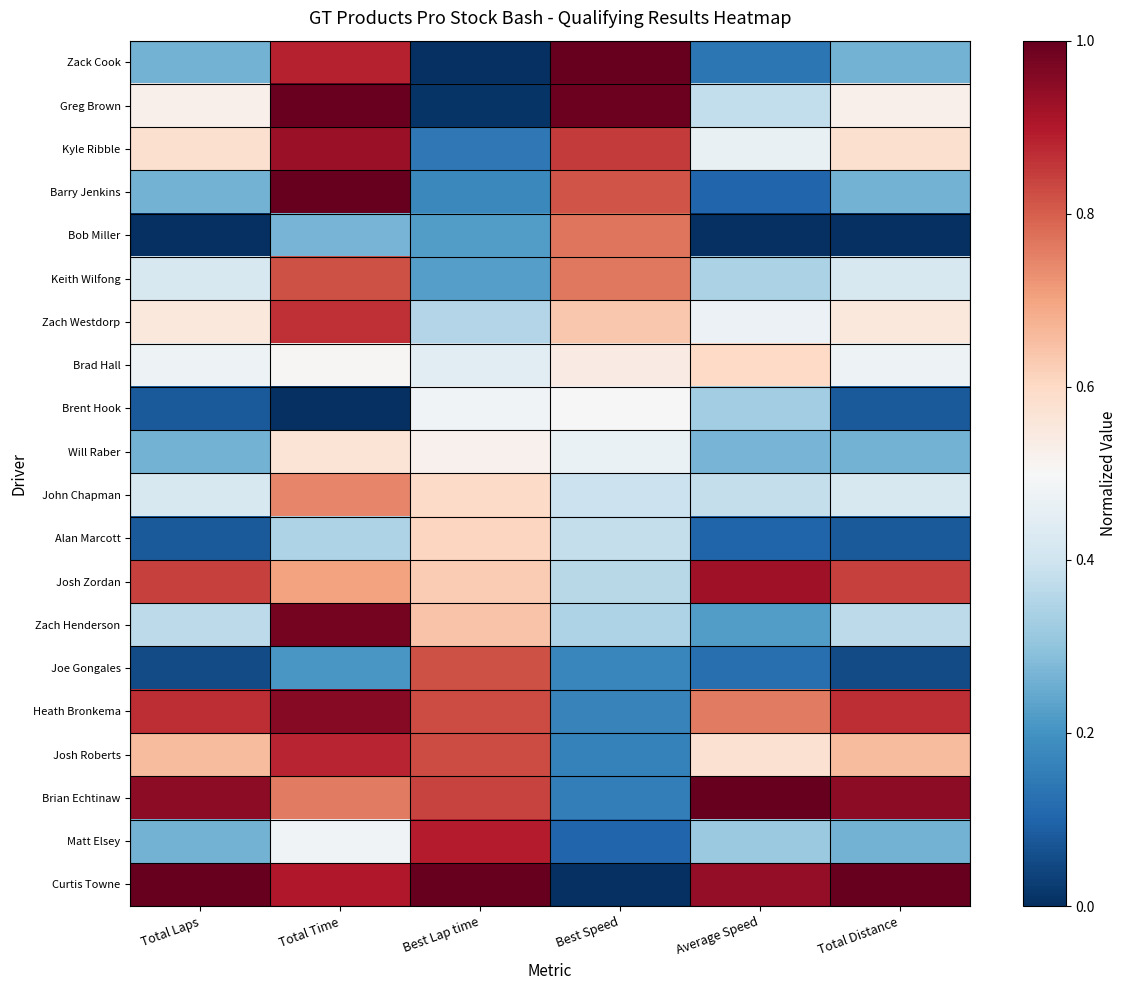

At which category is the sum across all series the highest?

Total Time